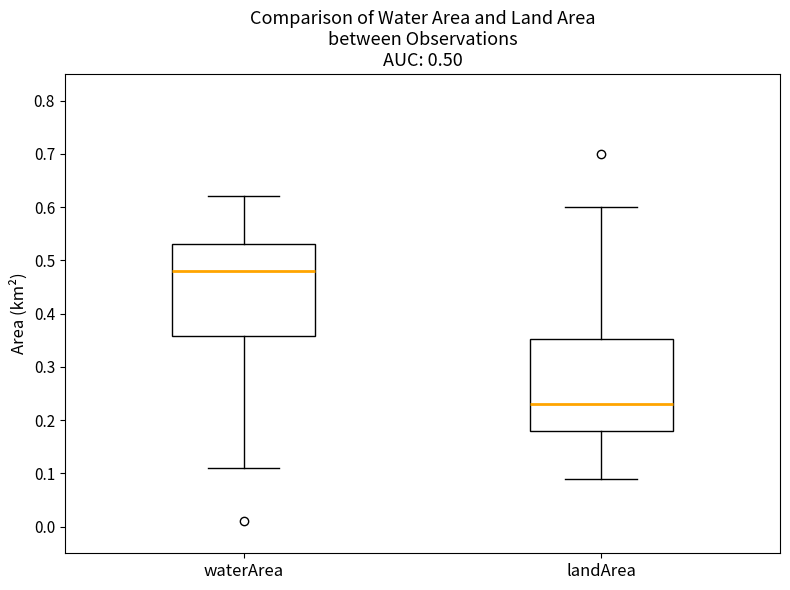

Reading left to right, read every box against the y-axis: the position of its median line, the range the box covers, and the ends of its whiskers. The values are not printed on the chart, so give them approximately, as read against the axis.

waterArea: median 0.48, box 0.36 to 0.53, whiskers 0.11 to 0.62
landArea: median 0.23, box 0.18 to 0.35, whiskers 0.09 to 0.60